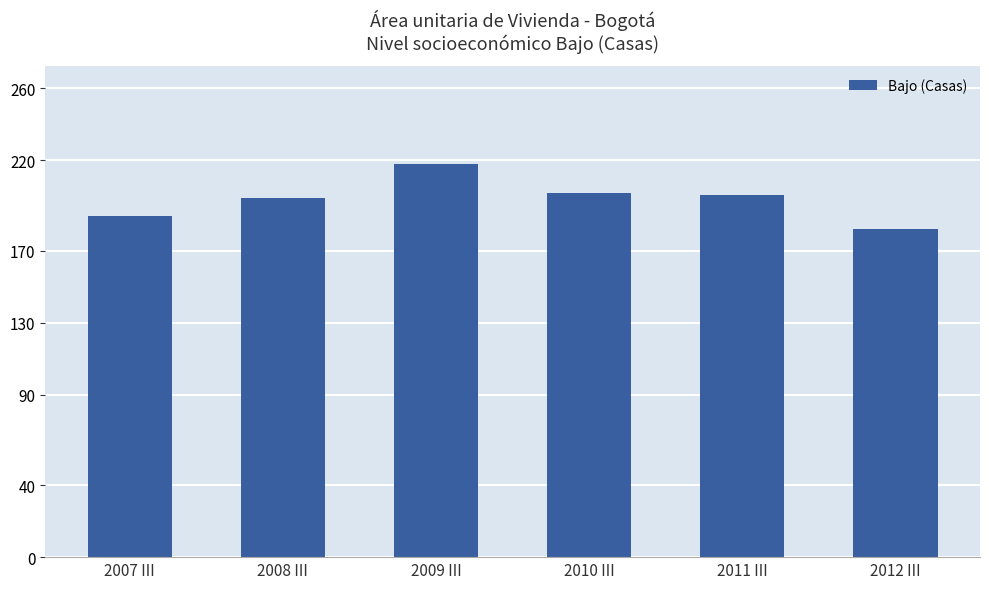

The value at 2012 III is 182. True or false?

True